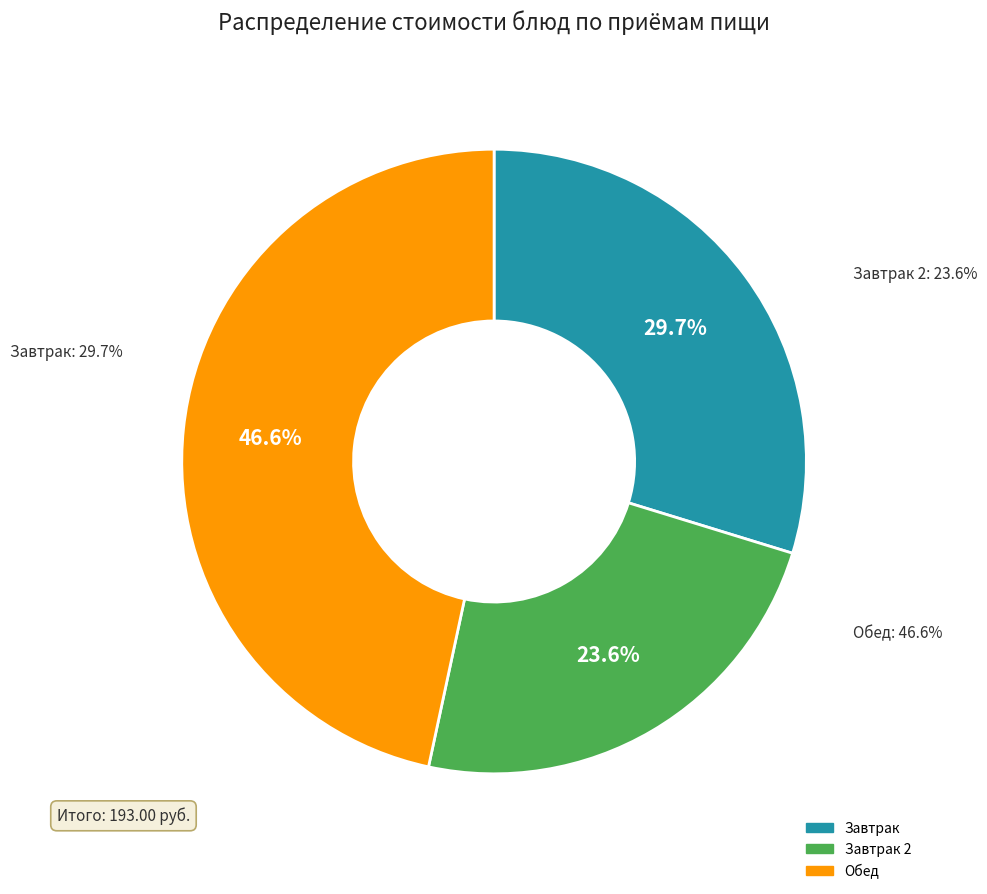

Is there any slice that represents more than half of the pie?

No